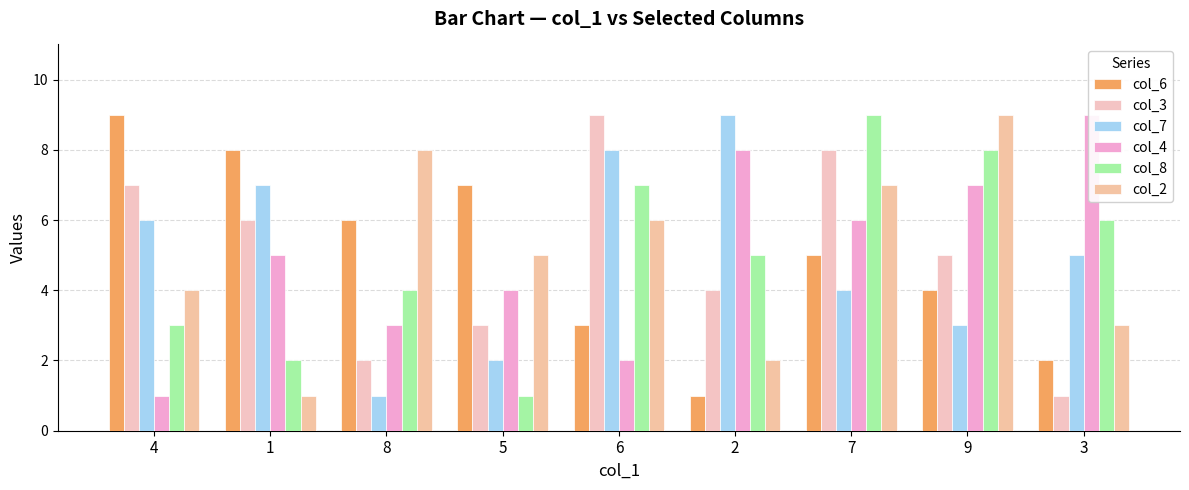

Is the value of col_3 at 2 greater than the value of col_8 at 1?

Yes